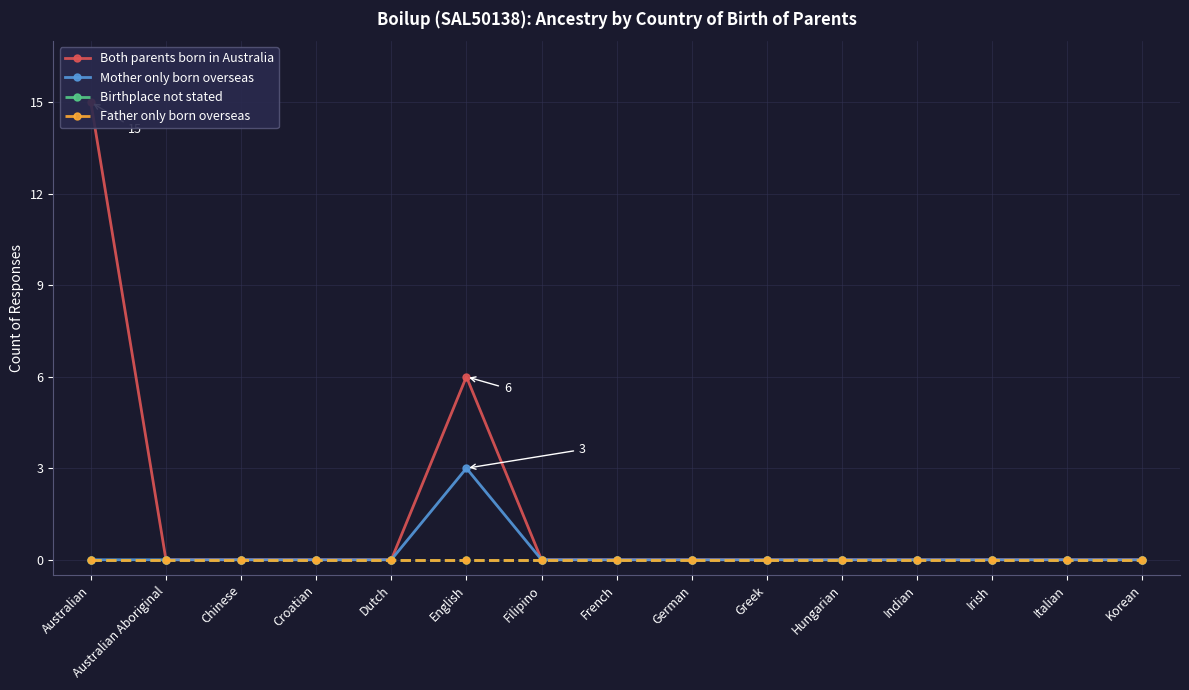

Which label corresponds to the smallest value in the chart?

Australian Aboriginal